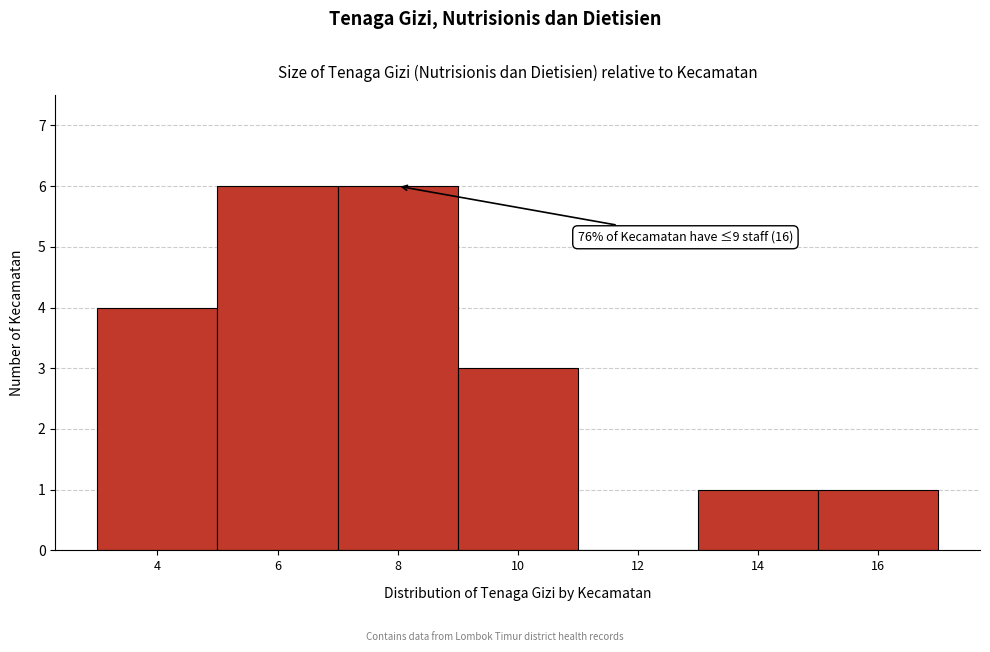

Reading left to right, list all the values displayed in this chart.

4=4	6=6	8=6	10=3	12=0	14=1	16=1